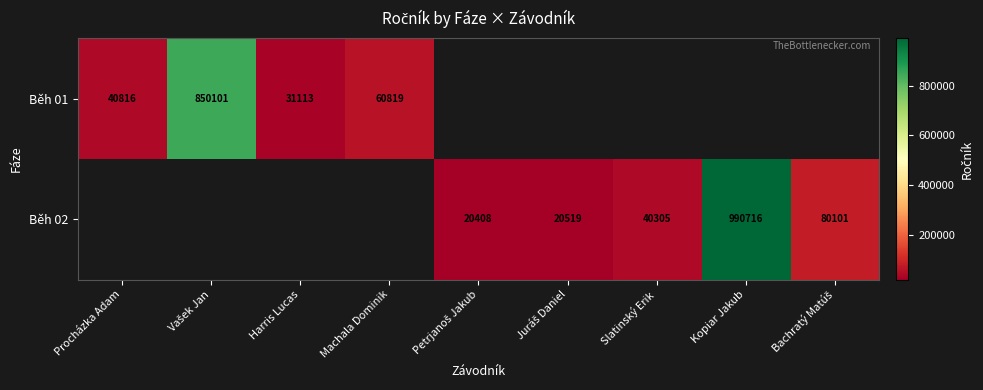

True or false: Běh 02 has a value of 40305 at Slatinský Erik.

True